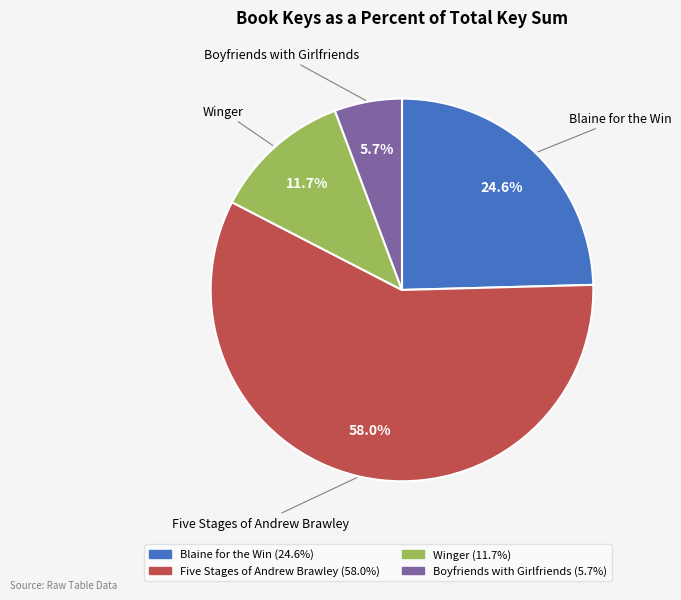

What is the total percentage of Five Stages of Andrew Brawley and Winger?

69.7%